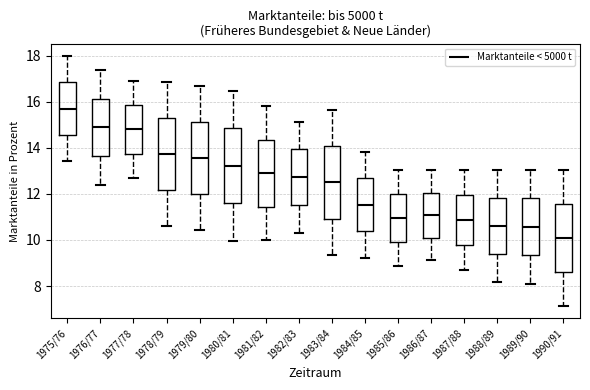

Reading left to right, read every box against the y-axis: the position of its median line, the range the box covers, and the ends of its whiskers. The values are not printed on the chart, so give them approximately, as read against the axis.

1975/76: median 15.8, box 14.6 to 16.8, whiskers 13.4 to 18.0
1976/77: median 14.8, box 13.6 to 16.2, whiskers 12.4 to 17.4
1977/78: median 14.8, box 13.8 to 15.8, whiskers 12.6 to 17.0
1978/79: median 13.8, box 12.2 to 15.2, whiskers 10.6 to 16.8
1979/80: median 13.6, box 12.0 to 15.2, whiskers 10.4 to 16.6
1980/81: median 13.2, box 11.6 to 14.8, whiskers 10.0 to 16.4
1981/82: median 12.8, box 11.4 to 14.4, whiskers 10.0 to 15.8
1982/83: median 12.8, box 11.6 to 14.0, whiskers 10.4 to 15.2
1983/84: median 12.4, box 11.0 to 14.0, whiskers 9.4 to 15.6
1984/85: median 11.6, box 10.4 to 12.6, whiskers 9.2 to 13.8
1985/86: median 11.0, box 10.0 to 12.0, whiskers 8.8 to 13.0
1986/87: median 11.0, box 10.2 to 12.0, whiskers 9.2 to 13.0
1987/88: median 10.8, box 9.8 to 12.0, whiskers 8.6 to 13.0
1988/89: median 10.6, box 9.4 to 11.8, whiskers 8.2 to 13.0
1989/90: median 10.6, box 9.4 to 11.8, whiskers 8.0 to 13.0
1990/91: median 10.0, box 8.6 to 11.6, whiskers 7.2 to 13.0